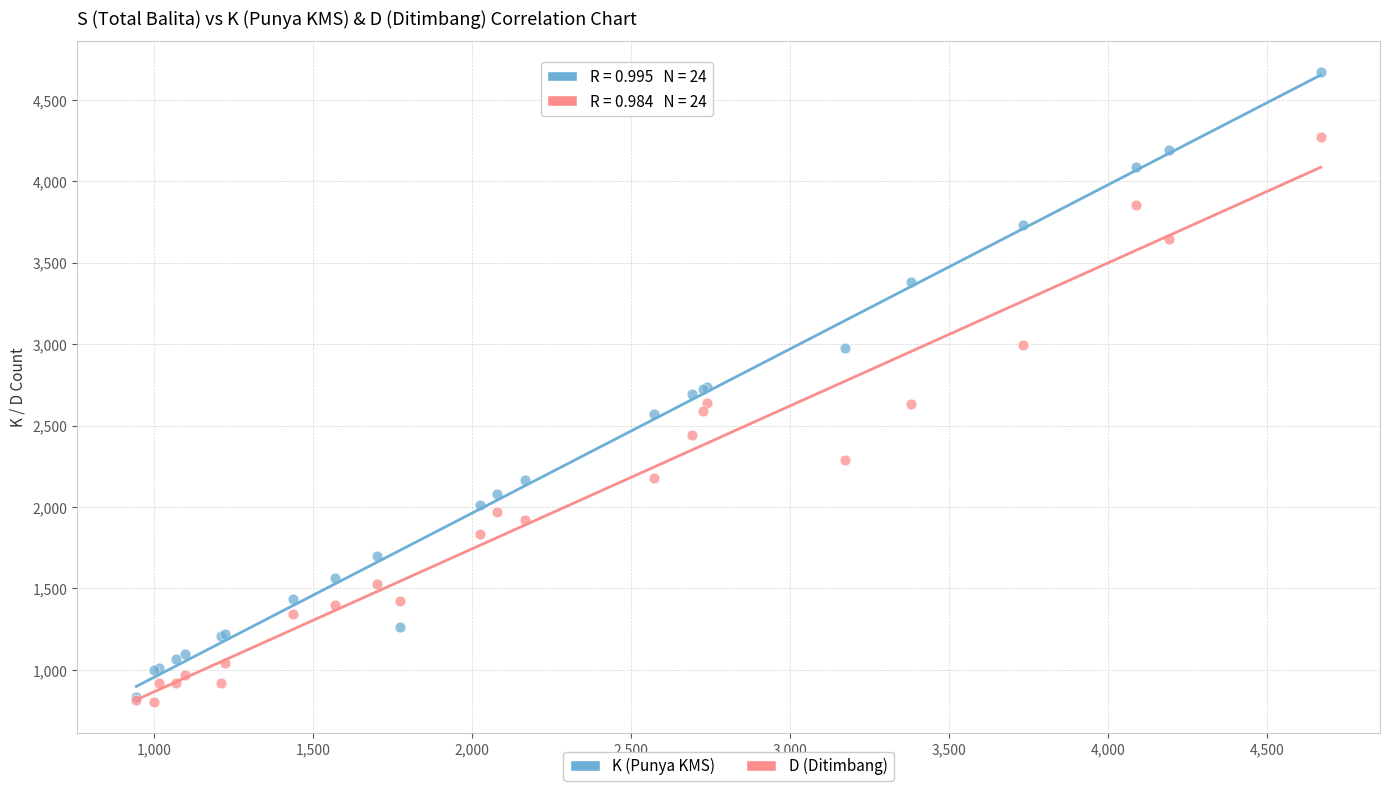

What are all the series names shown in the legend?

K (Punya KMS), D (Ditimbang)